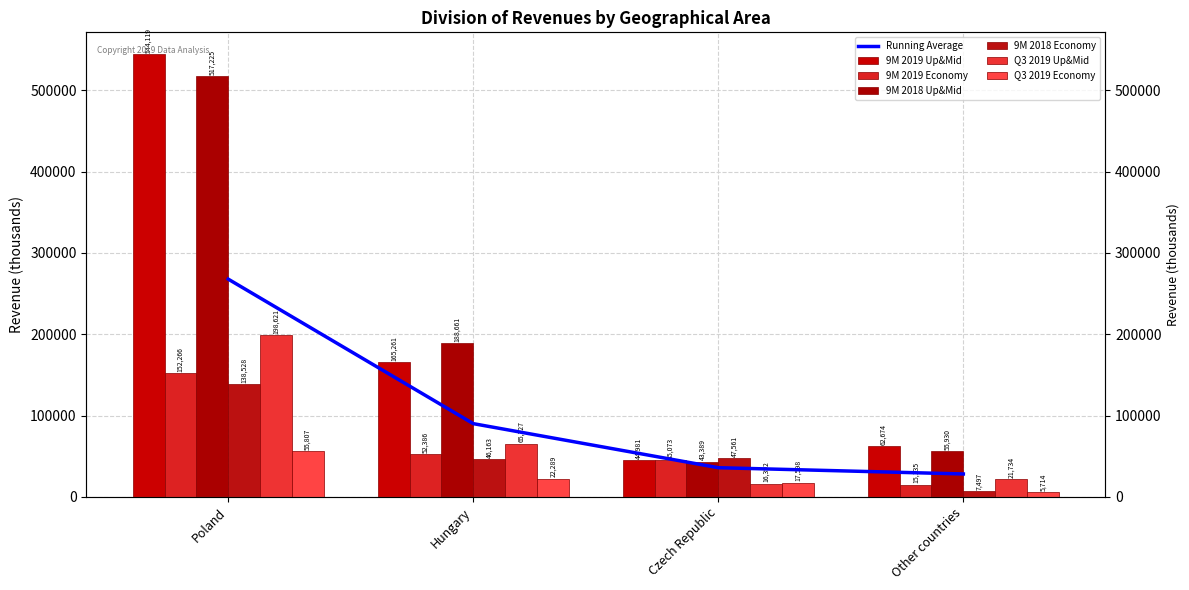

What is the total value across all series at Hungary?

540087